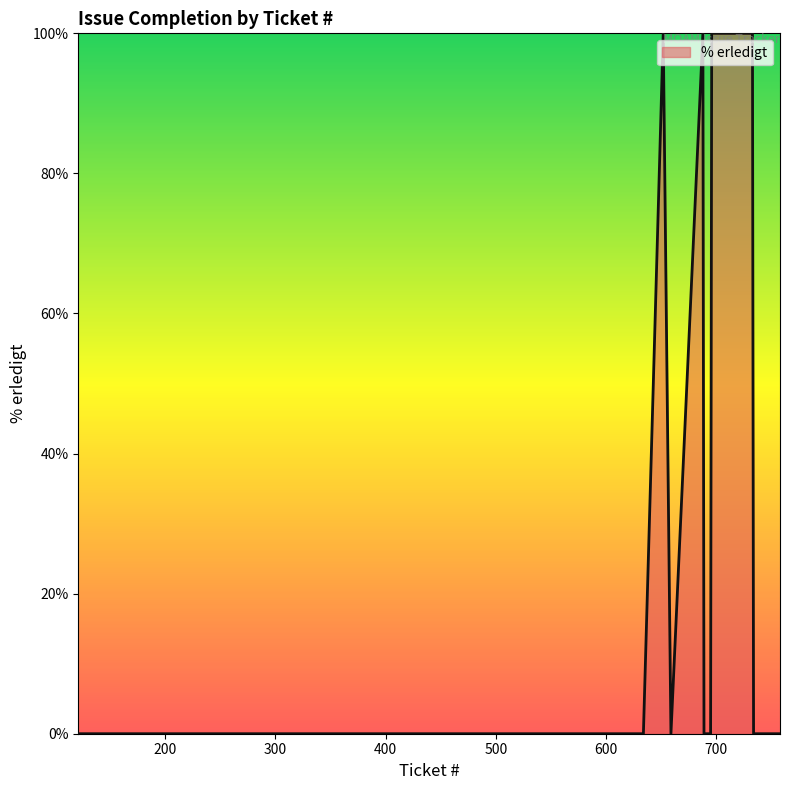

What is the difference between the maximum and minimum values?

100